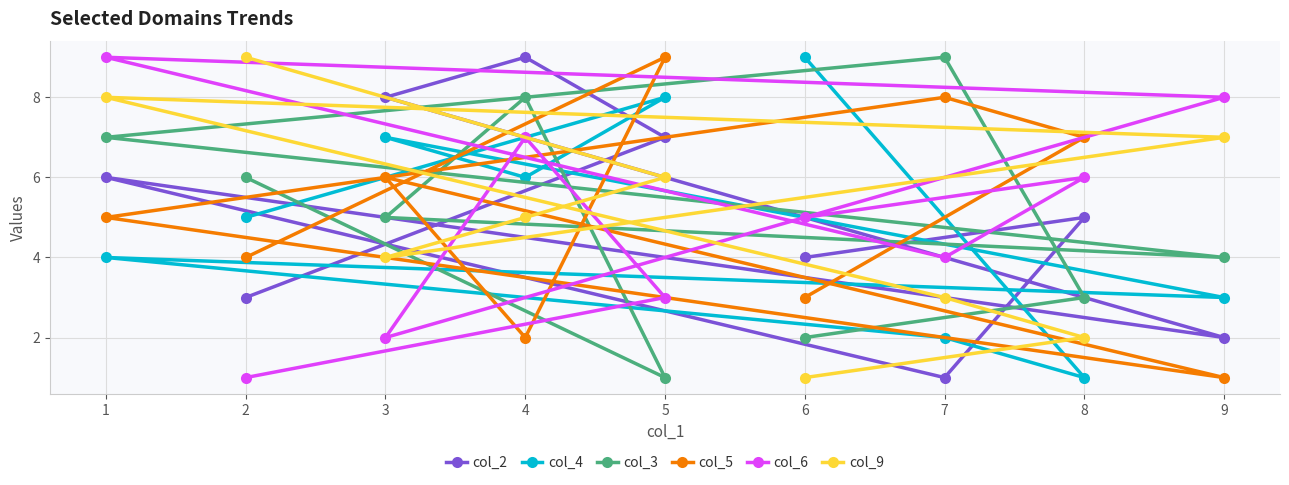

What is the difference between the maximum and second lowest values in the col_9 series?

7